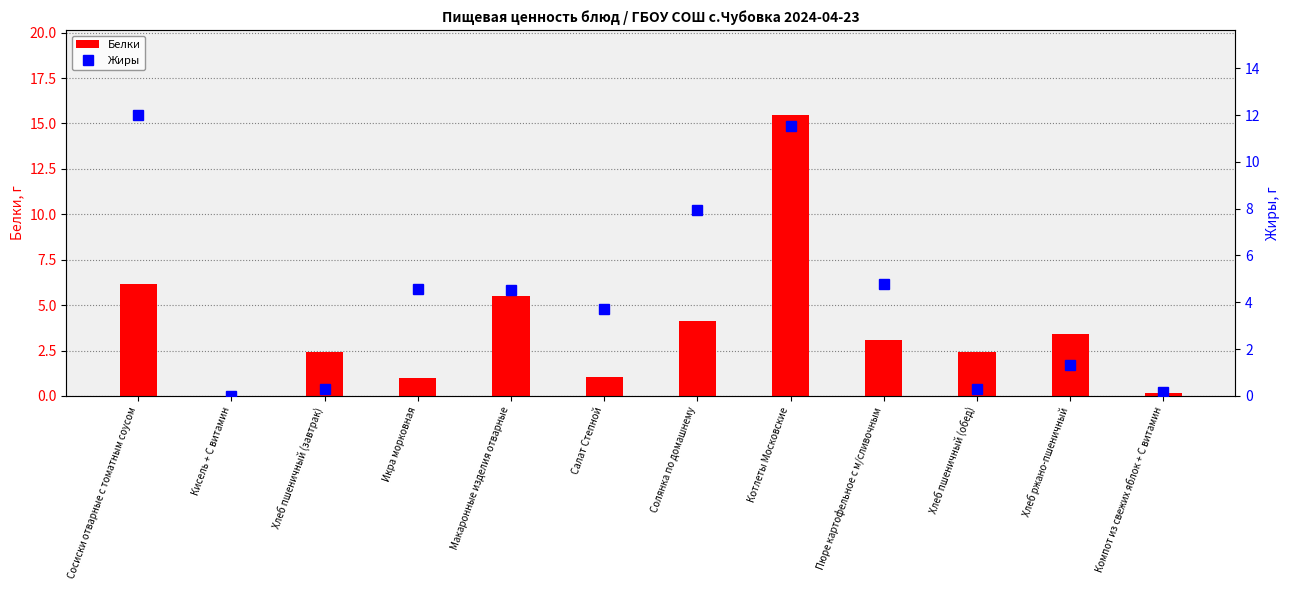

What position from the right is Котлеты Московские?

5